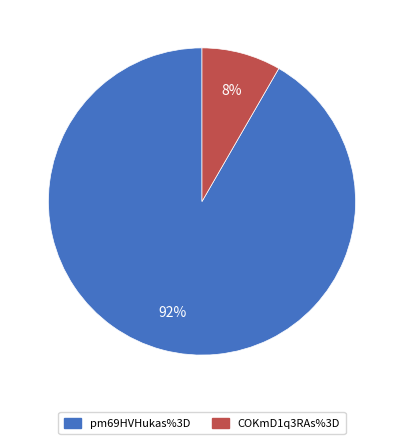

What percentage is the COKmD1q3RAs%3D slice, to the nearest percent?

8%